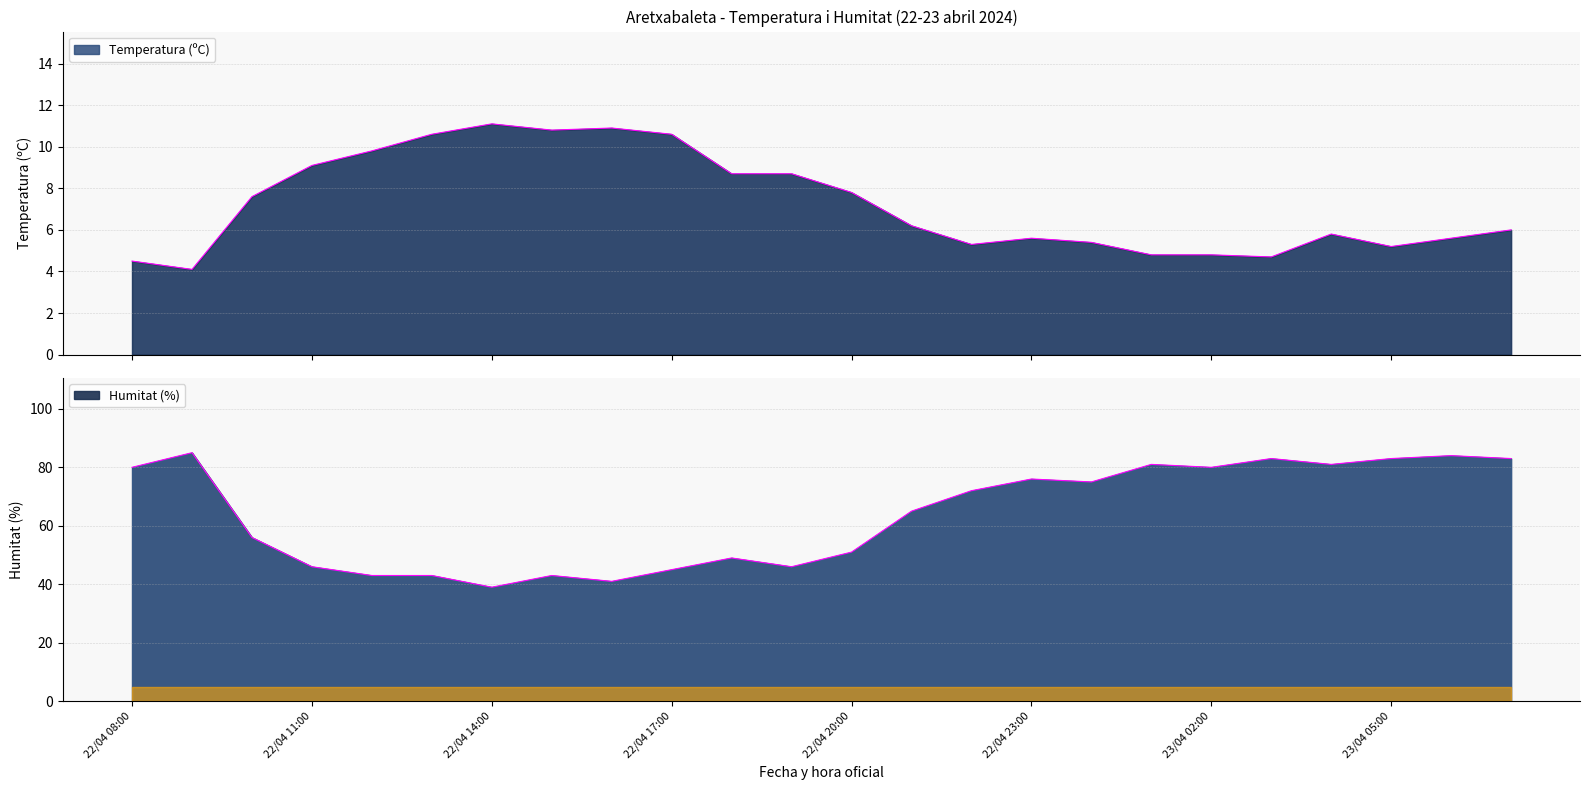

Rank the series at 23/04 01:00 from lowest to highest value.

Temperatura (ºC), Humitat (%)